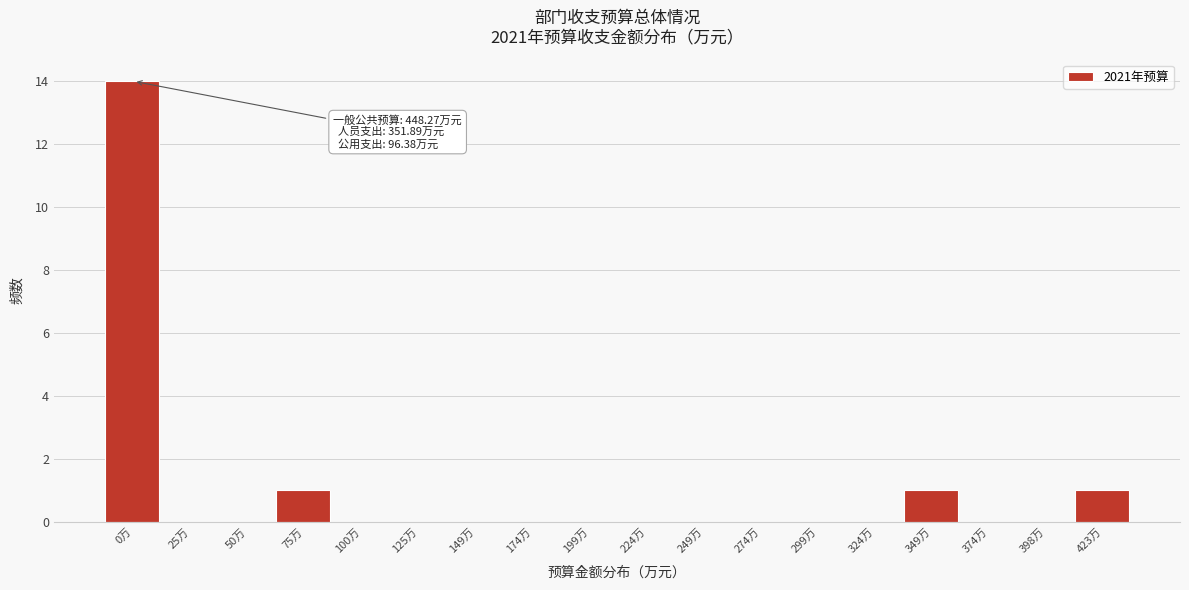

Reading left to right, extract all data points from this chart.

0万=14	25万=0	50万=0	75万=1	100万=0	125万=0	149万=0	174万=0	199万=0	224万=0	249万=0	274万=0	299万=0	324万=0	349万=1	374万=0	398万=0	423万=1